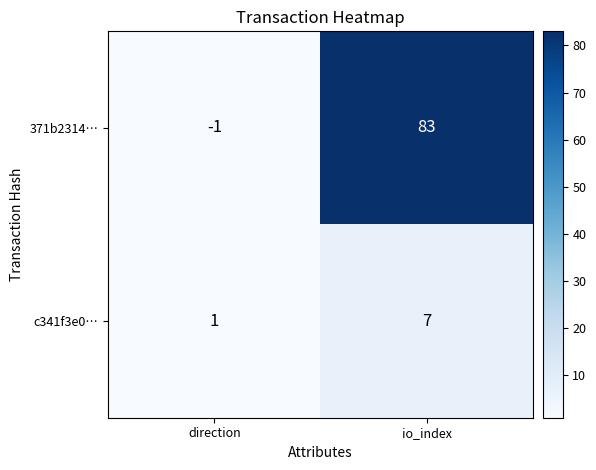

What is the difference between the maximum and minimum values in the 371b2314… series?

84